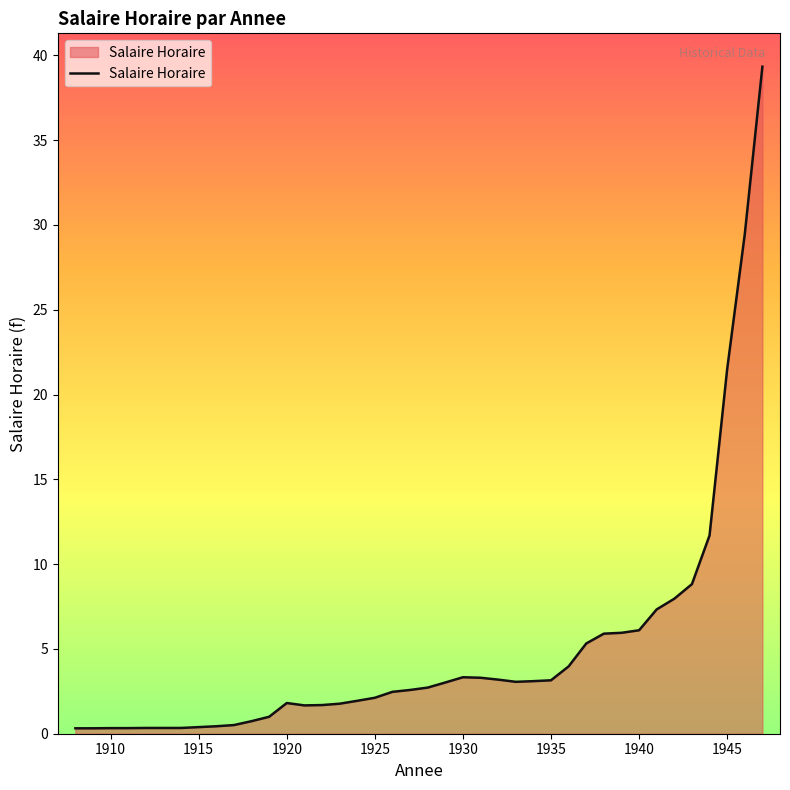

What is the greatest value displayed?

39.3